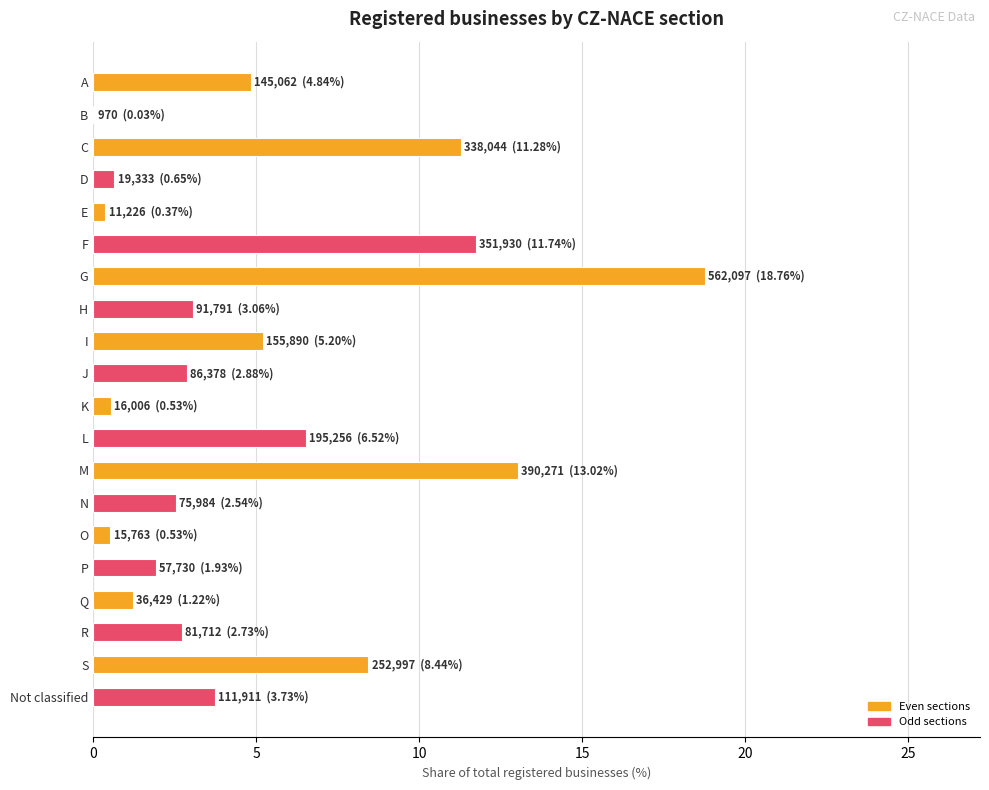

How many values exceed 3?

10